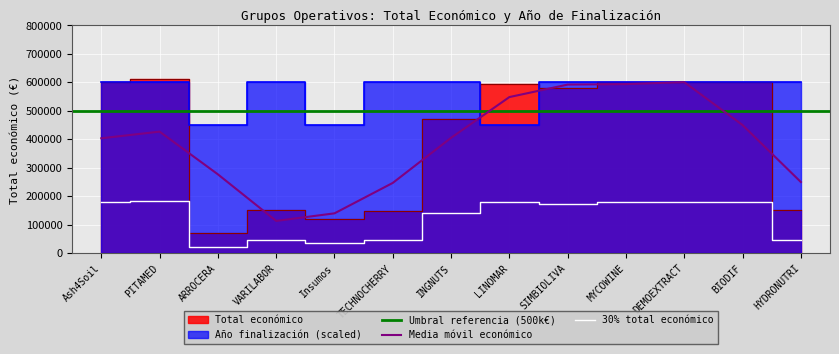

Reading left to right, extract all data points from this chart.

Total económico: Ash4Soil=600000.0	PITAMED=610889.0	ARROCERA=70000.0	VARILABOR=150000.0	Insumos=119999.0	TECHNOCHERRY=149950.0	INGNUTS=470675.0	LINOMAR=595173.0	SIMBIOLIVA=579152.0	MYCOWINE=602295.4	DEMOEXTRACT=600043.0	BIODIF=599927.0	HYDRONUTRI=150000.0
Año de finalización: Ash4Soil=600000.0	PITAMED=600000.0	ARROCERA=450000.0	VARILABOR=600000.0	Insumos=450000.0	TECHNOCHERRY=600000.0	INGNUTS=600000.0	LINOMAR=450000.0	SIMBIOLIVA=600000.0	MYCOWINE=600000.0	DEMOEXTRACT=600000.0	BIODIF=600000.0	HYDRONUTRI=600000.0